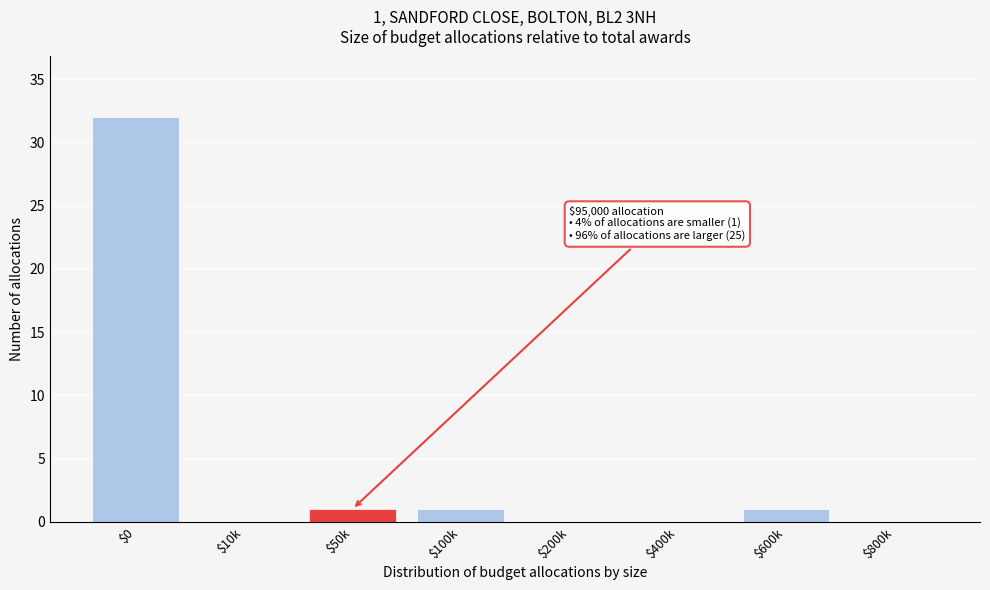

What is the maximum value shown in the chart?

32